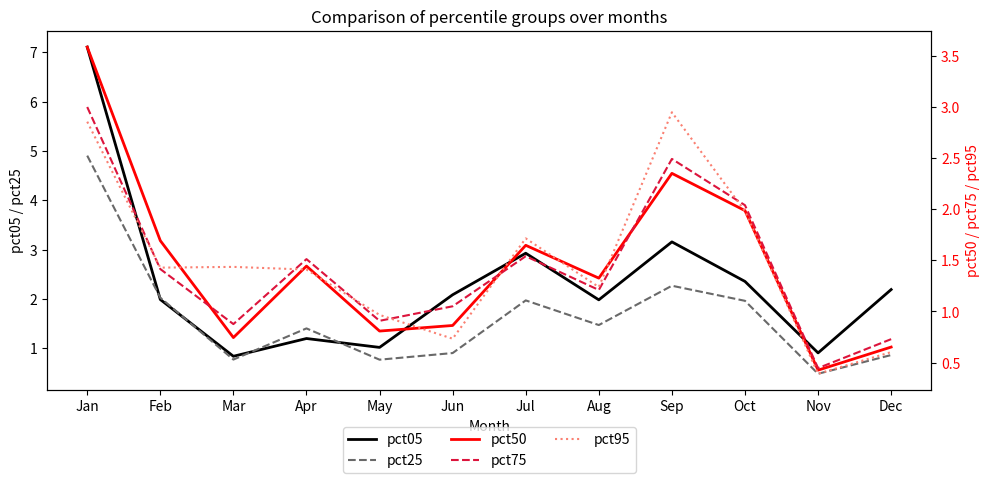

The value of pct75 at Dec is 0.7. True or false?

True